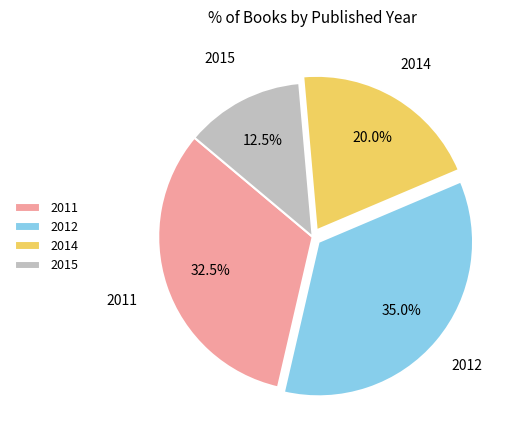

To the nearest percent, what portion does 2014 represent?

20%